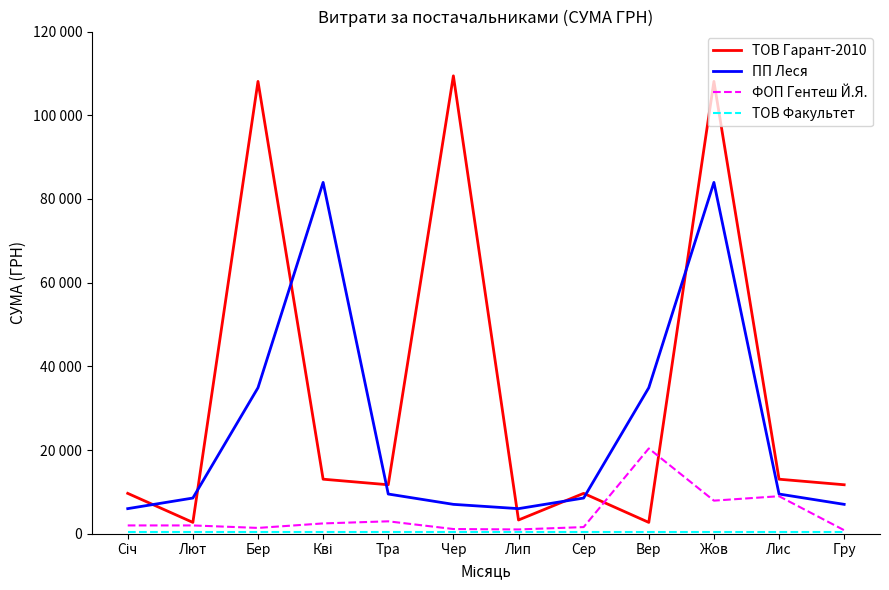

Does the chart display data point markers on the line(s)?

No